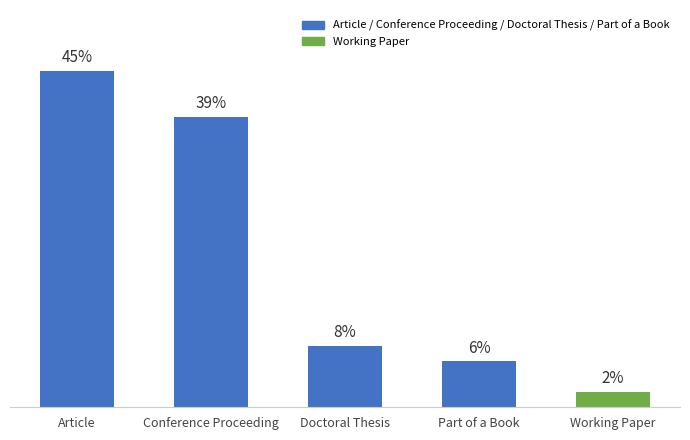

Does the chart contain any negative values?

No